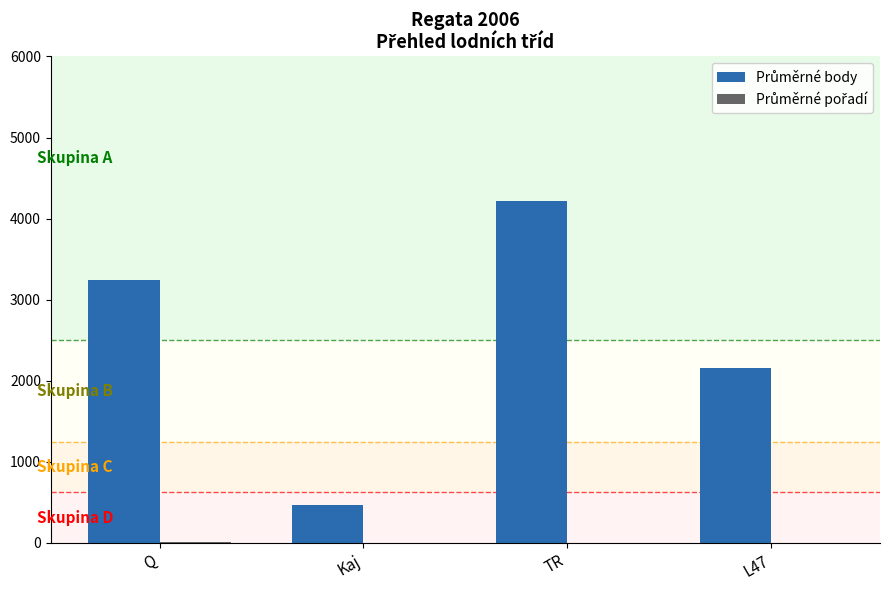

How many distinct data groups are displayed?

2